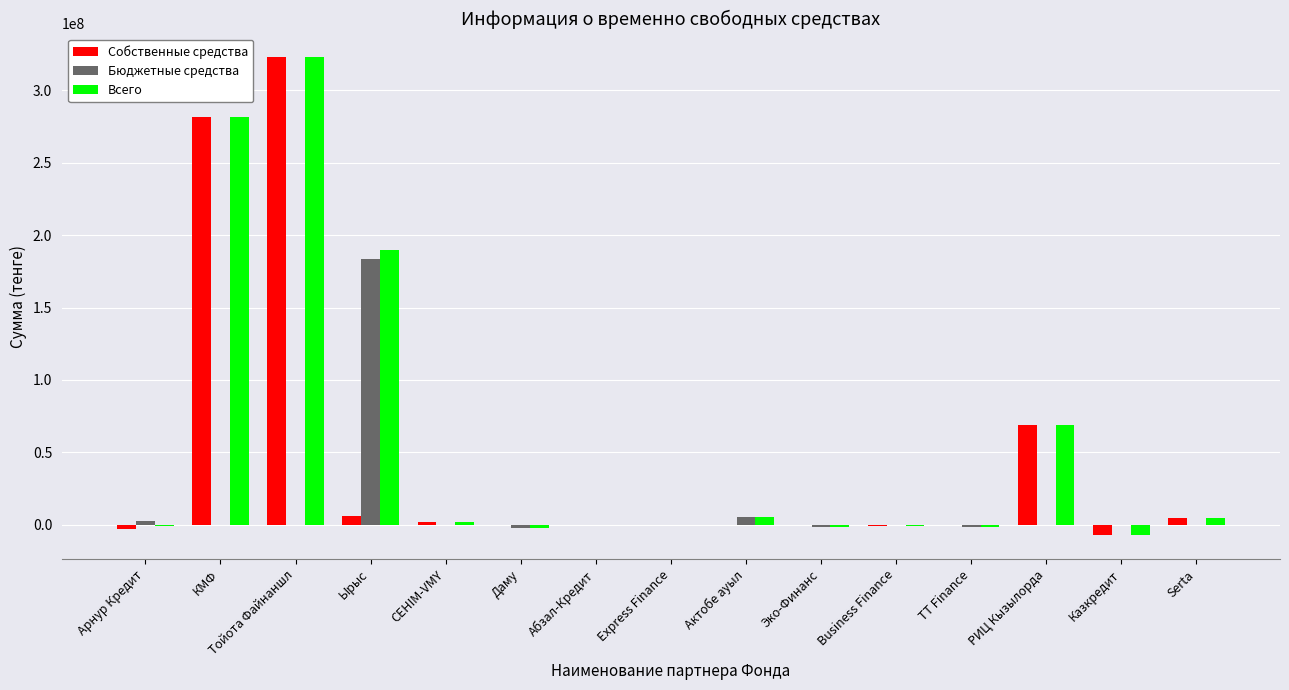

What is the sum of all Бюджетные средства values?

186351403